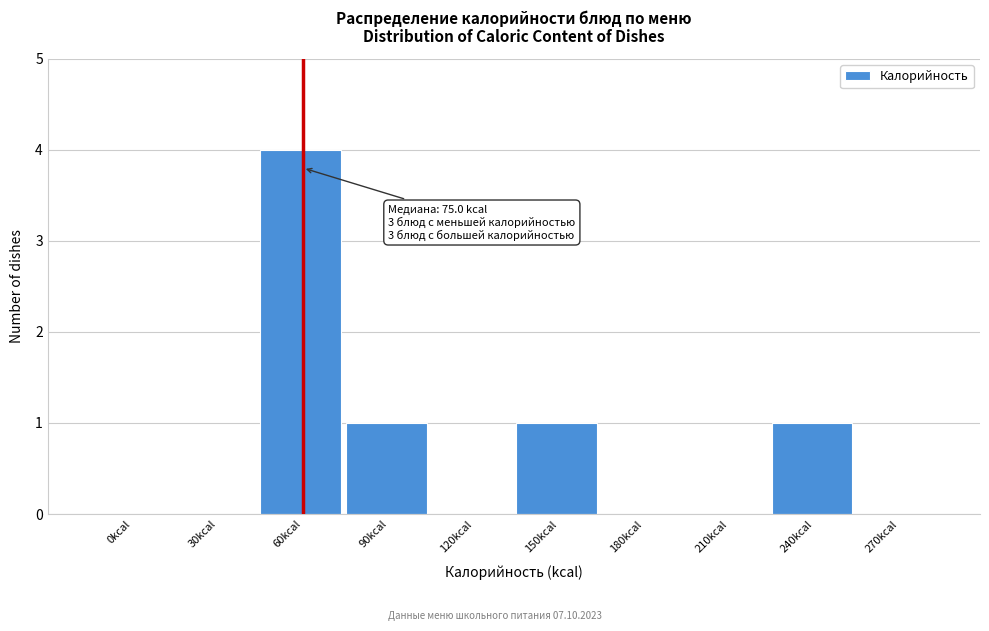

Reading left to right, what are all the values shown in this chart?

0kcal=0	30kcal=0	60kcal=4	90kcal=1	120kcal=0	150kcal=1	180kcal=0	210kcal=0	240kcal=1	270kcal=0